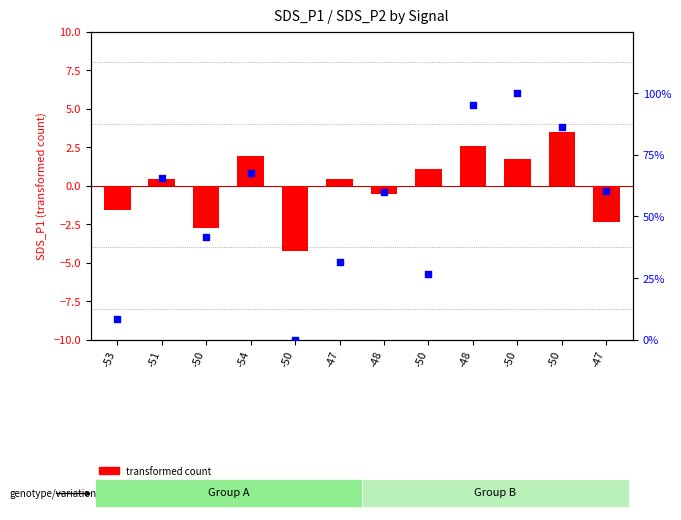

Which series contains the highest Y value?

percentile rank within the sample